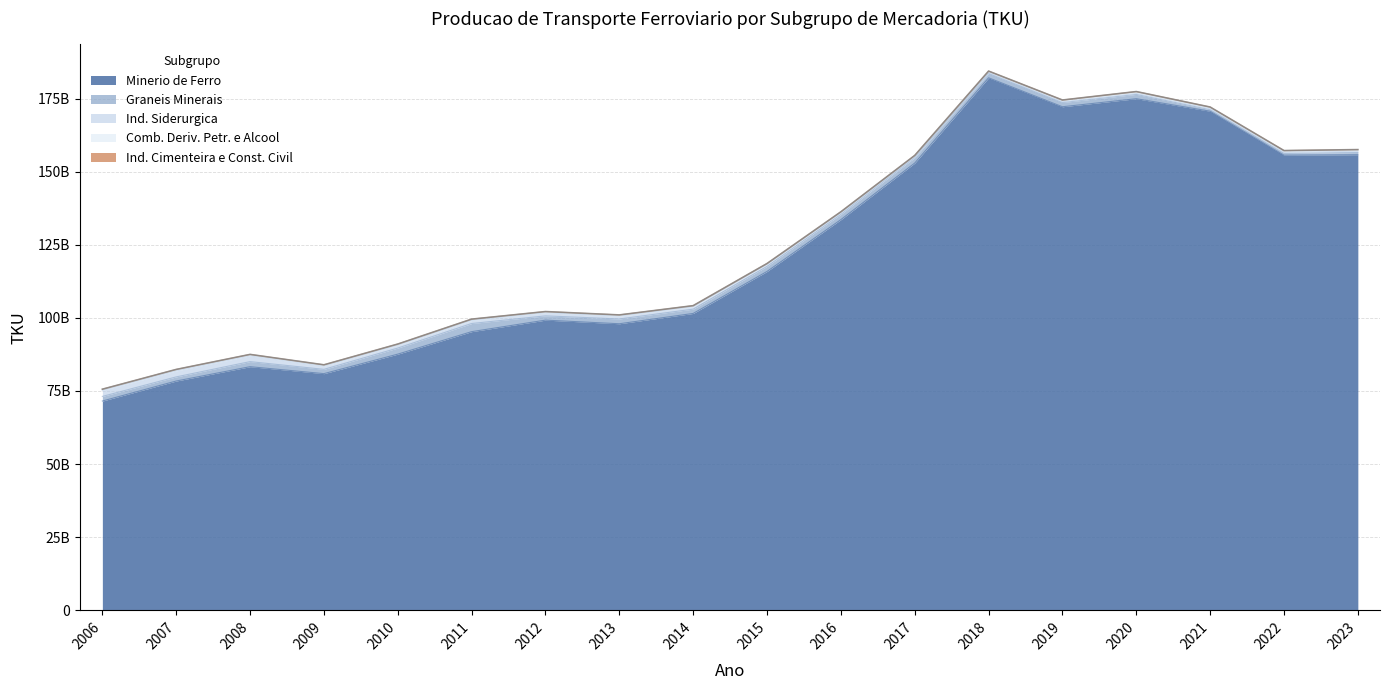

At how many categories does at least one series exceed 8403678964?

18